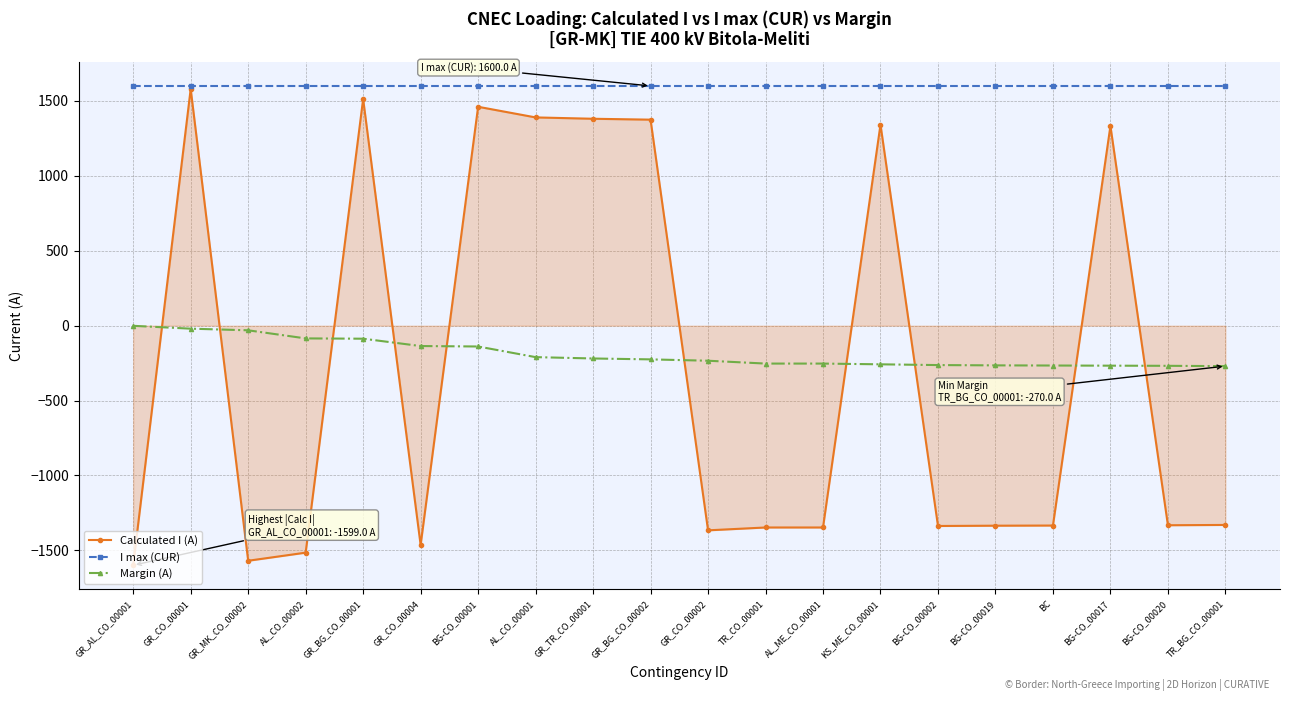

At how many categories does at least one series exceed 419?

20